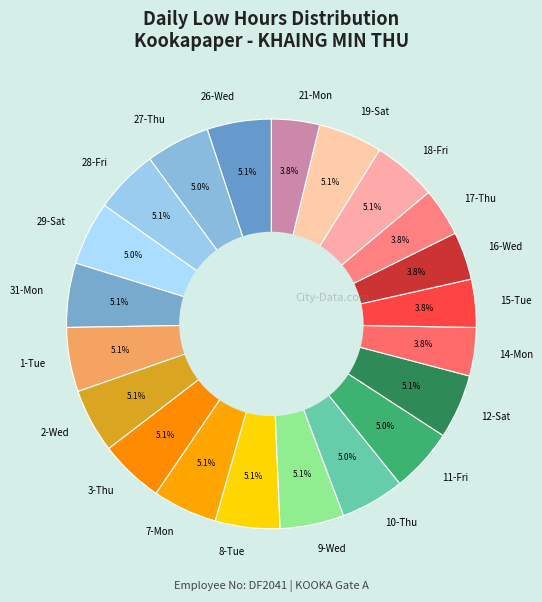

Is 27-Thu the majority of the pie?

No